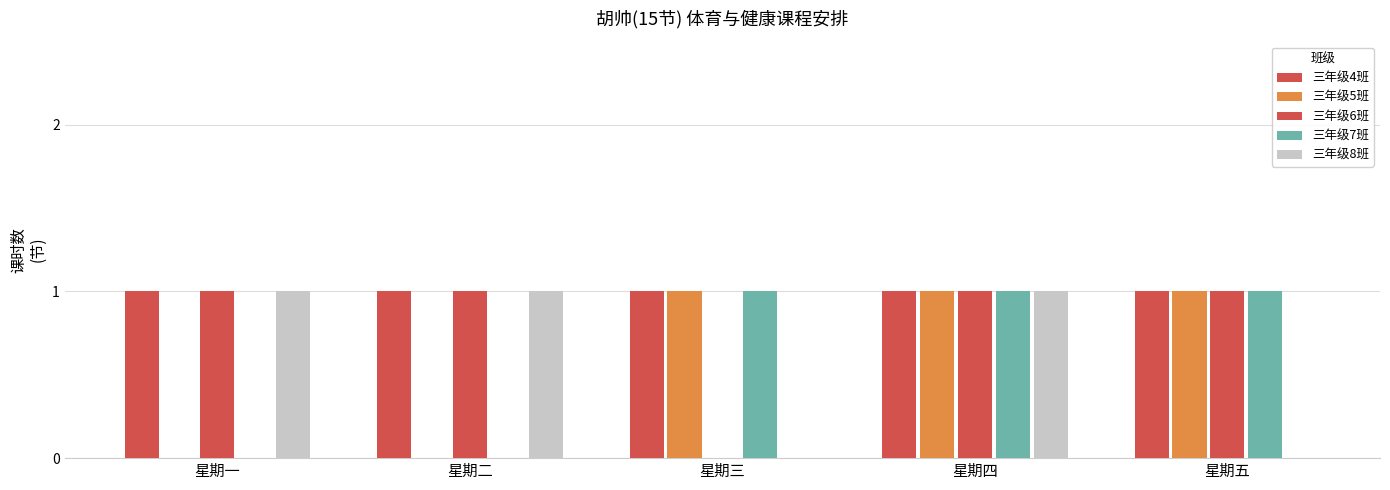

How many groups of bars are there?

5